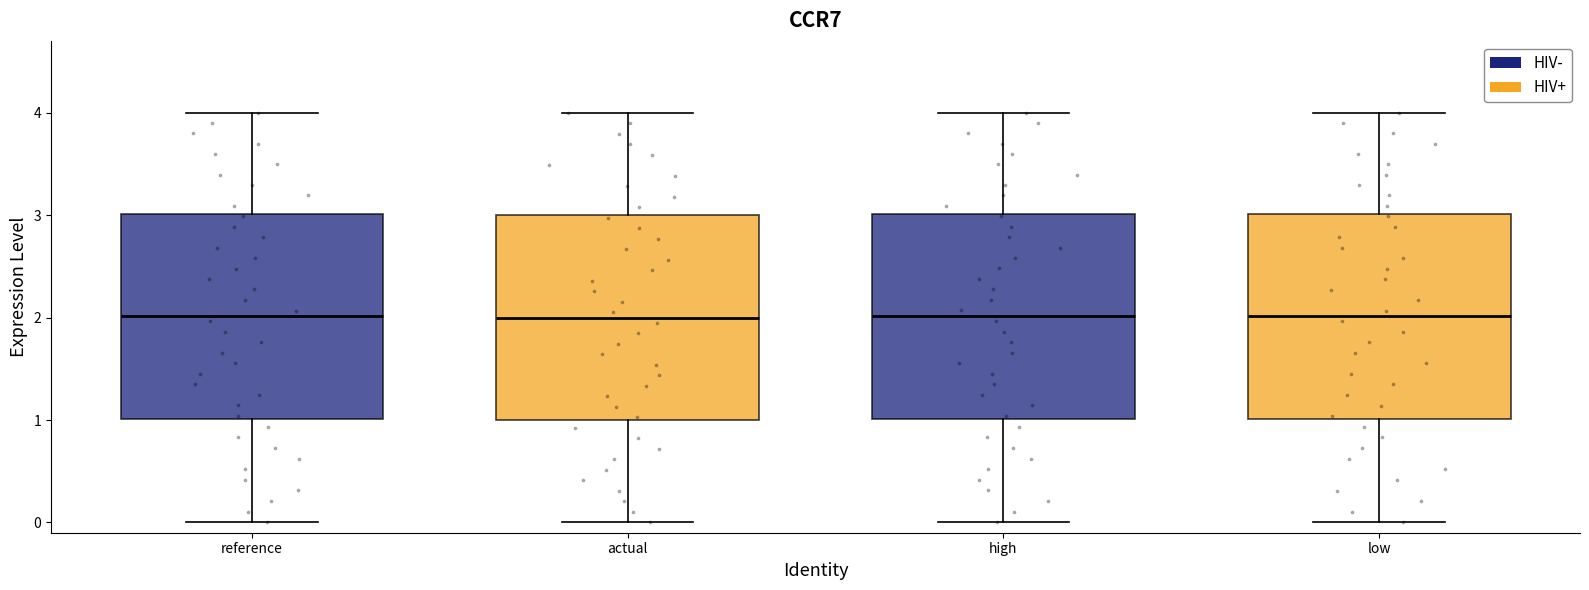

Reading left to right, transcribe this box plot: for each box, give where its median line is, the range the box spans, and where its two whiskers end, as read against the y-axis. The values are not printed on the chart, so give them approximately, as read against the axis.

reference: median 2, box 1 to 3, whiskers 0 to 4
actual: median 2, box 1 to 3, whiskers 0 to 4
high: median 2, box 1 to 3, whiskers 0 to 4
low: median 2, box 1 to 3, whiskers 0 to 4